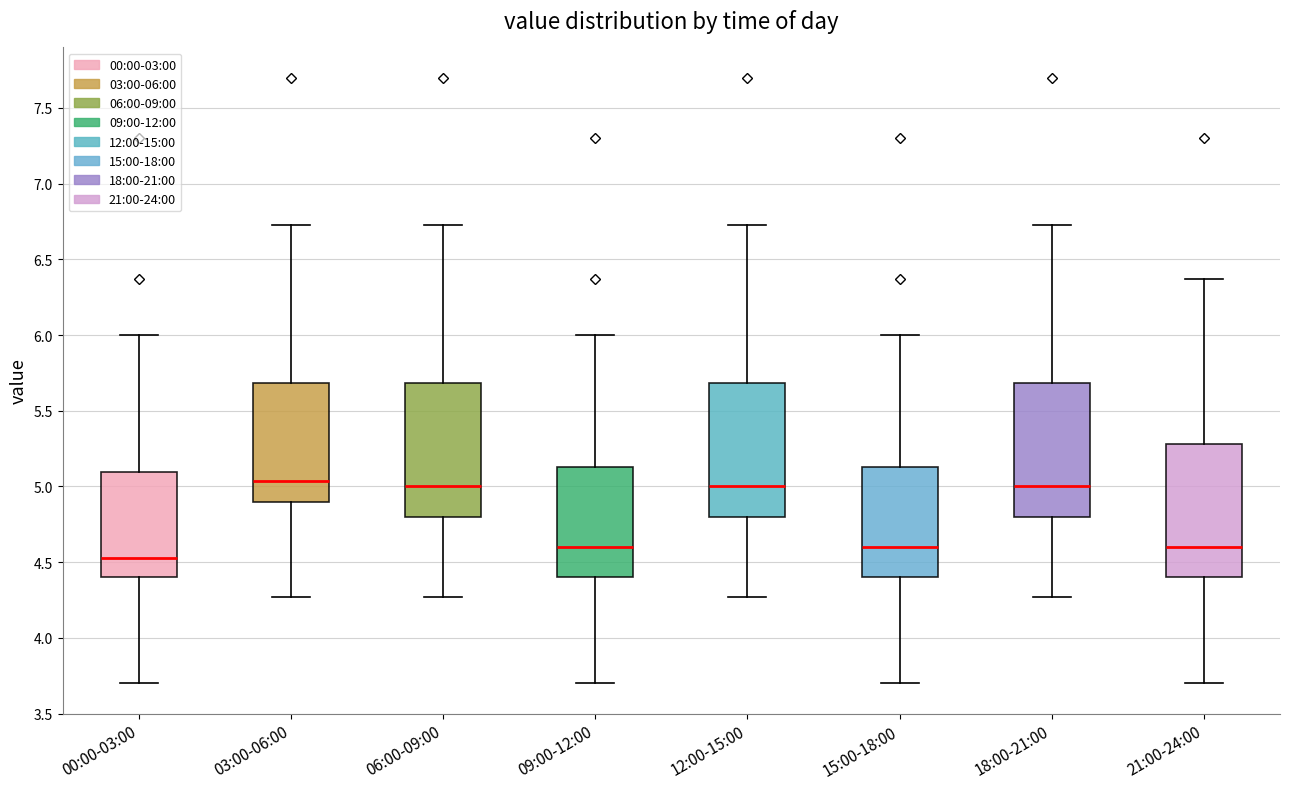

Where is the upper edge of the box for 12:00-15:00 on the y-axis? The values are not printed on the chart, so give them approximately, as read against the axis.

5.70